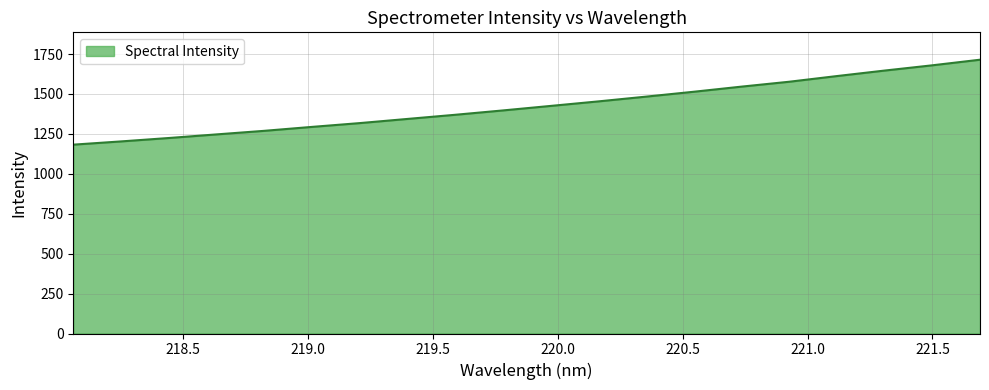

What is the difference between the maximum and minimum values?

531.9